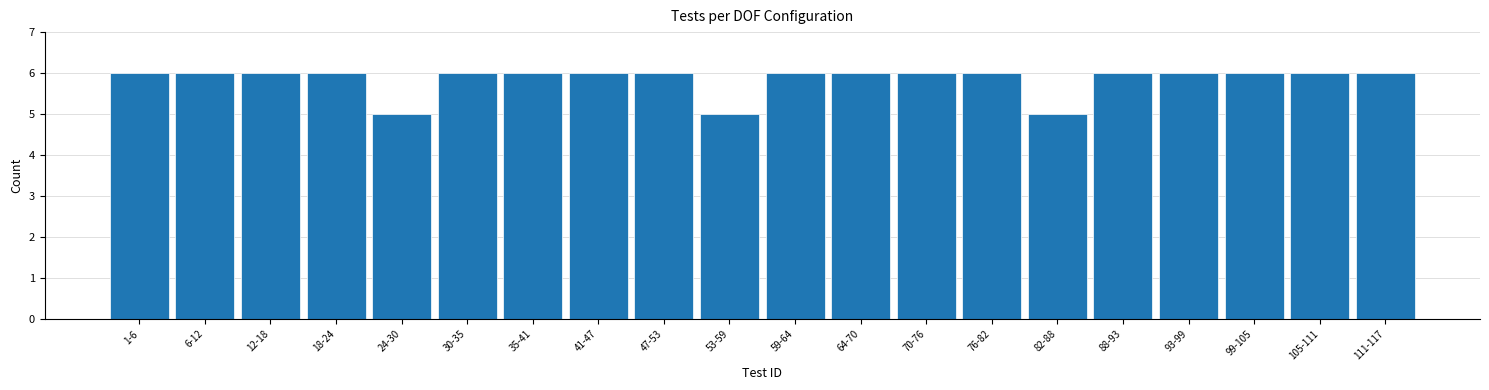

Reading left to right, what are all the values shown in this chart?

6	6	6	6	5	6	6	6	6	5	6	6	6	6	5	6	6	6	6	6